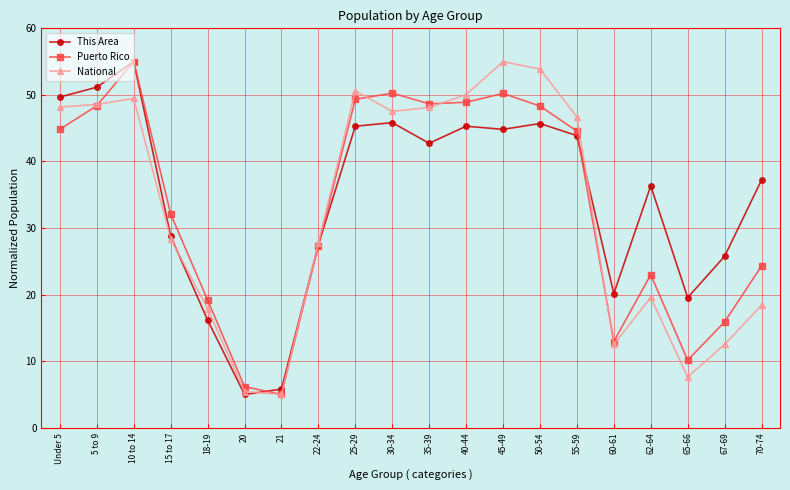

What is the sum of all Puerto Rico values?

664.7